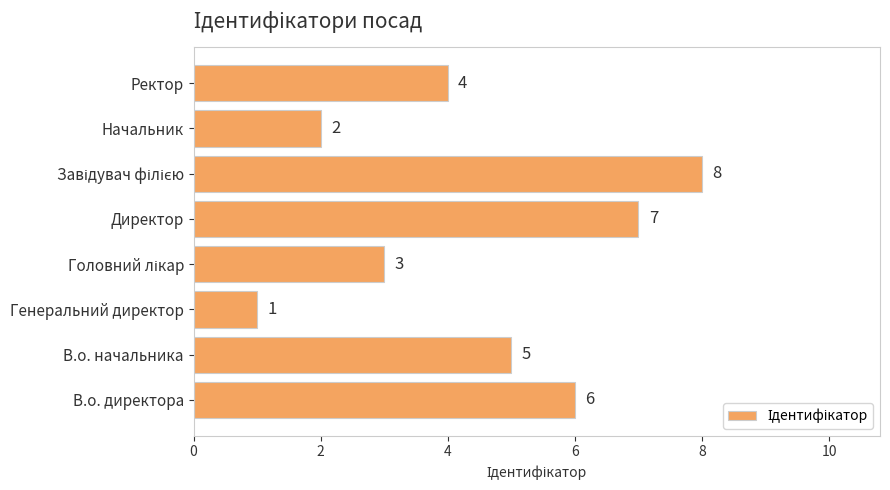

At which category does the chart reach its minimum across all series?

Генеральний директор